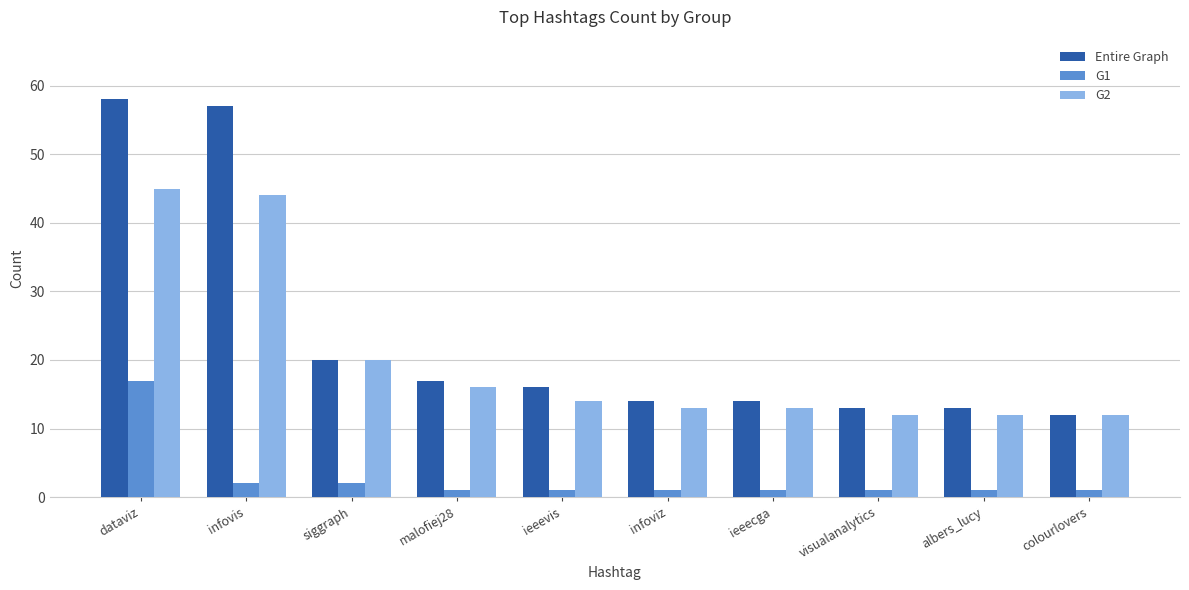

List the series in order of their overall mean, lowest first.

G1, G2, Entire Graph